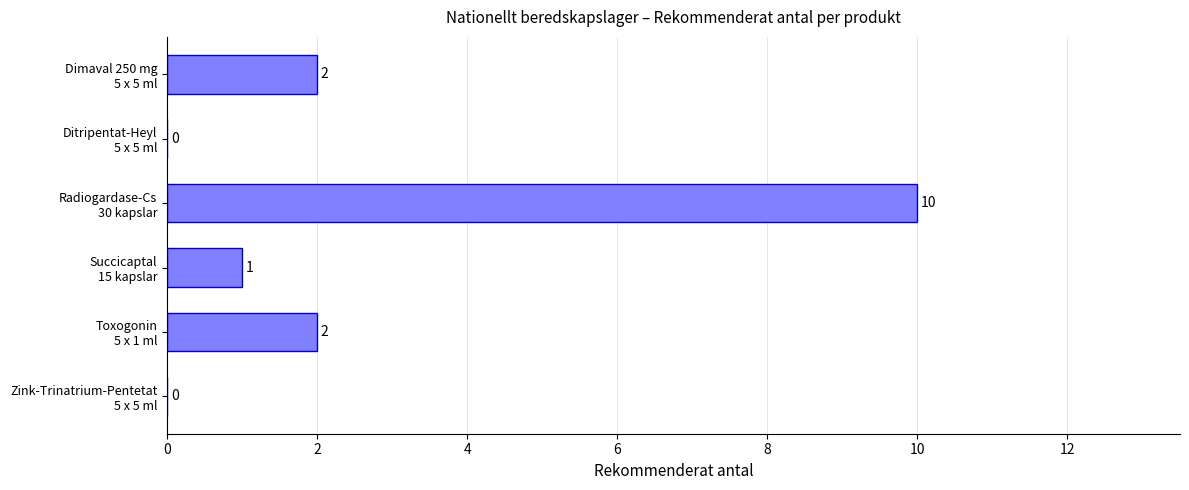

How many positive values are there?

4